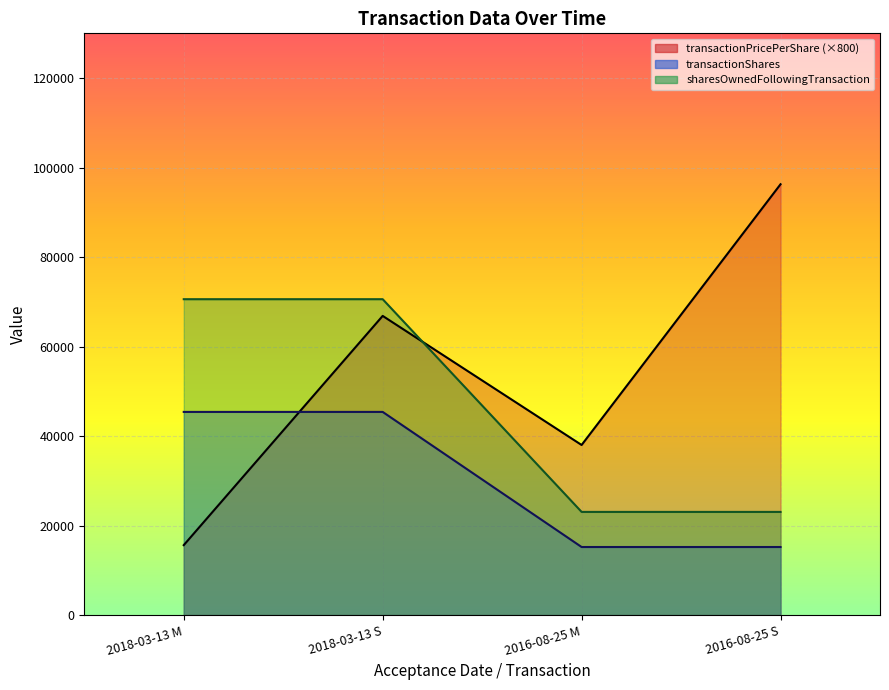

What is the sum of the transactionShares values at 2018-03-13 M and 2016-08-25 M?

60610.0